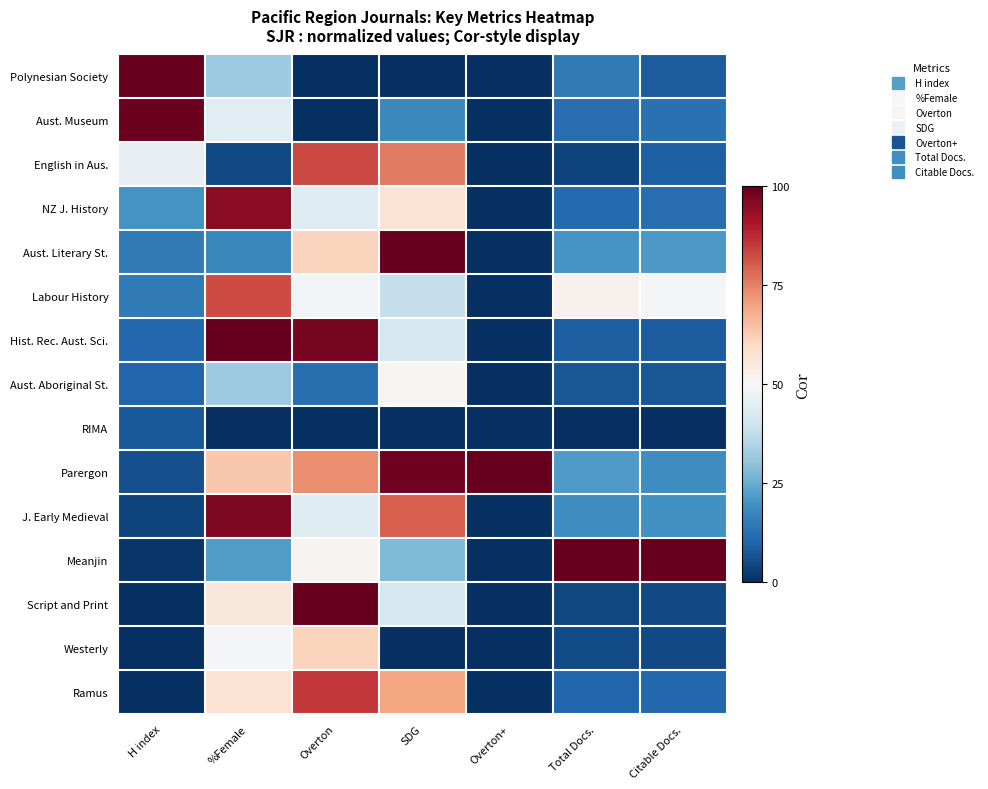

How many distinct data groups are displayed?

15